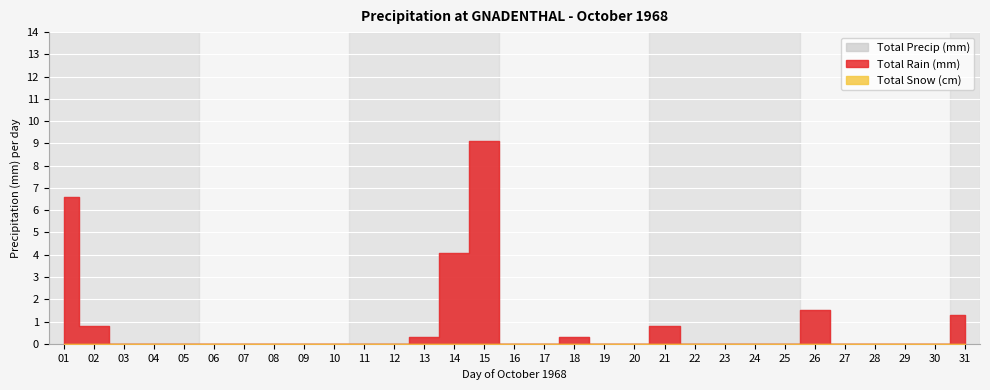

What are all the series names shown in the legend?

Total Rain (mm), Total Snow (cm), Total Precip (mm)